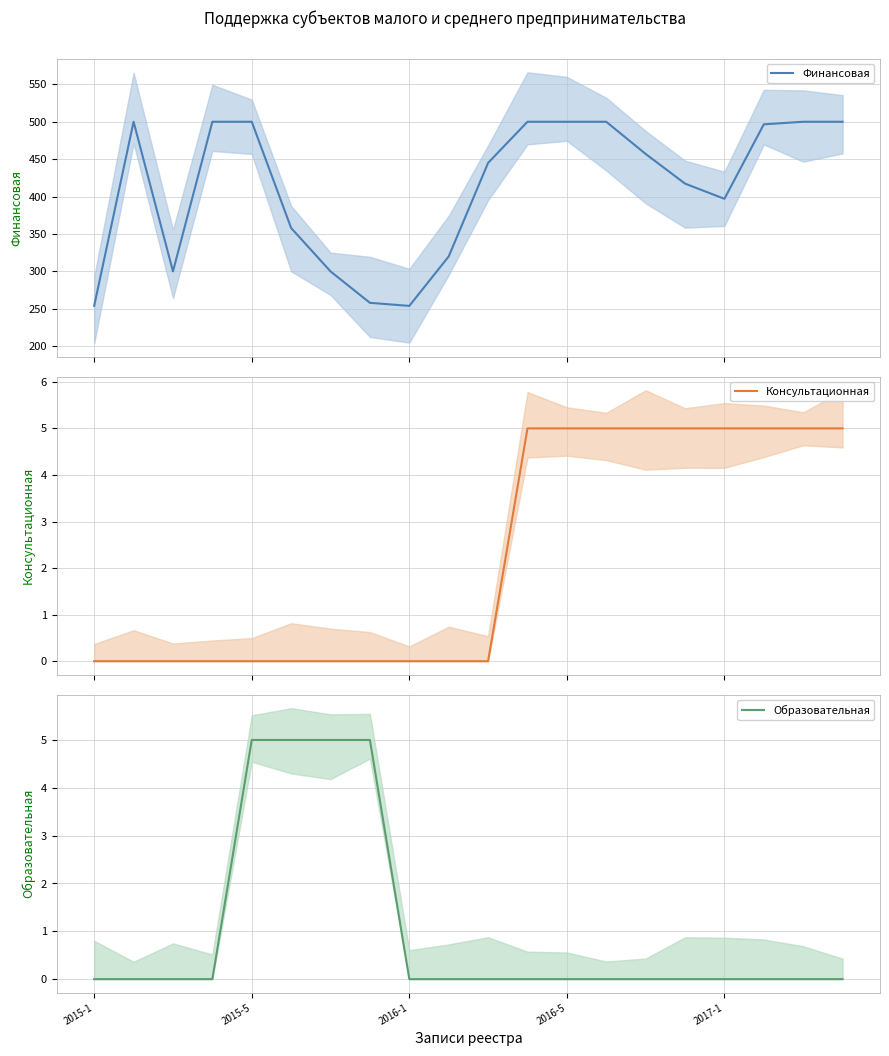

Does the chart have visible grid lines?

Yes